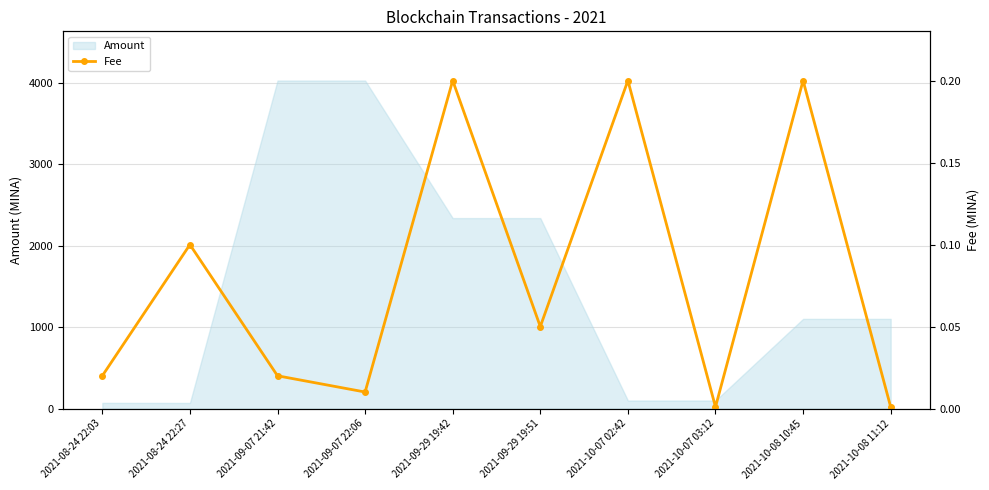

What is the highest value of the Amount series?

4029.9